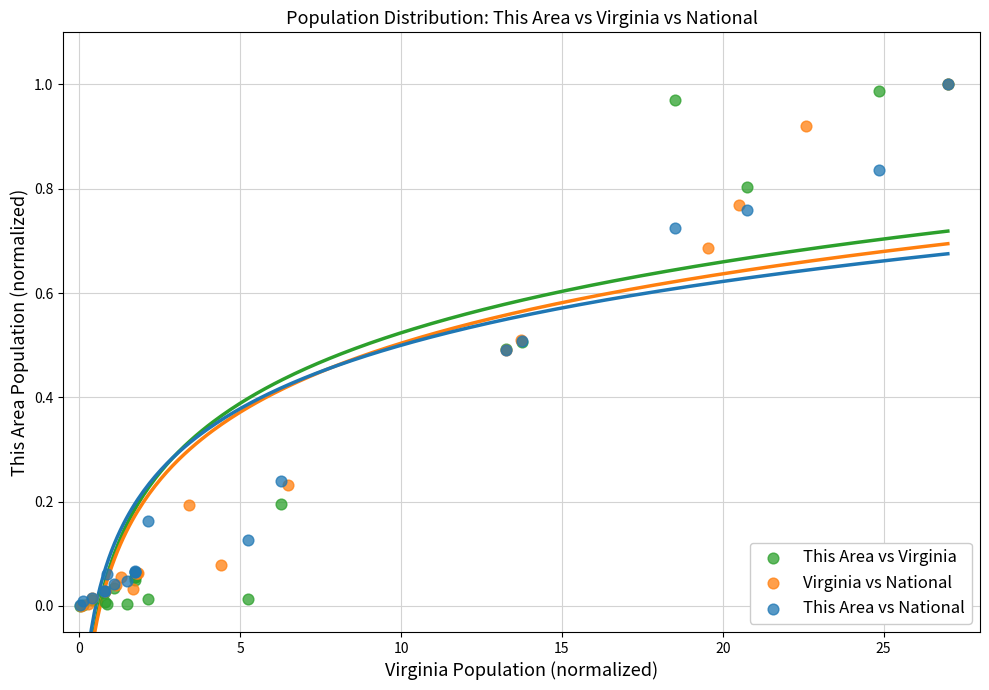

Which series has the widest spread of Y values?

This Area vs Virginia